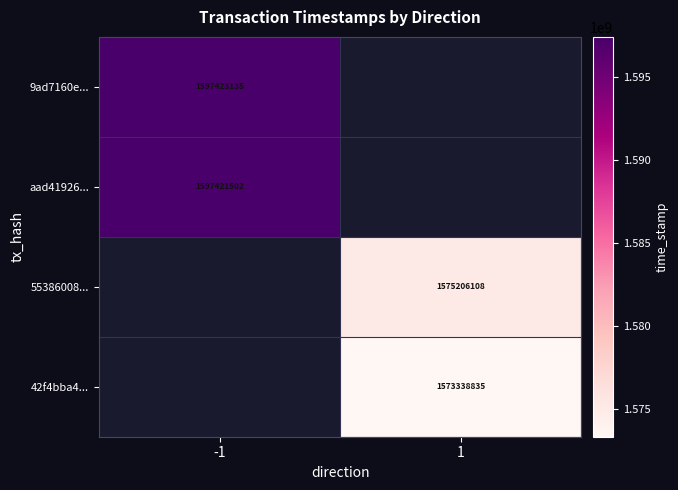

The 42f4bba4... series shows 1573338835 at 1. True or false?

True